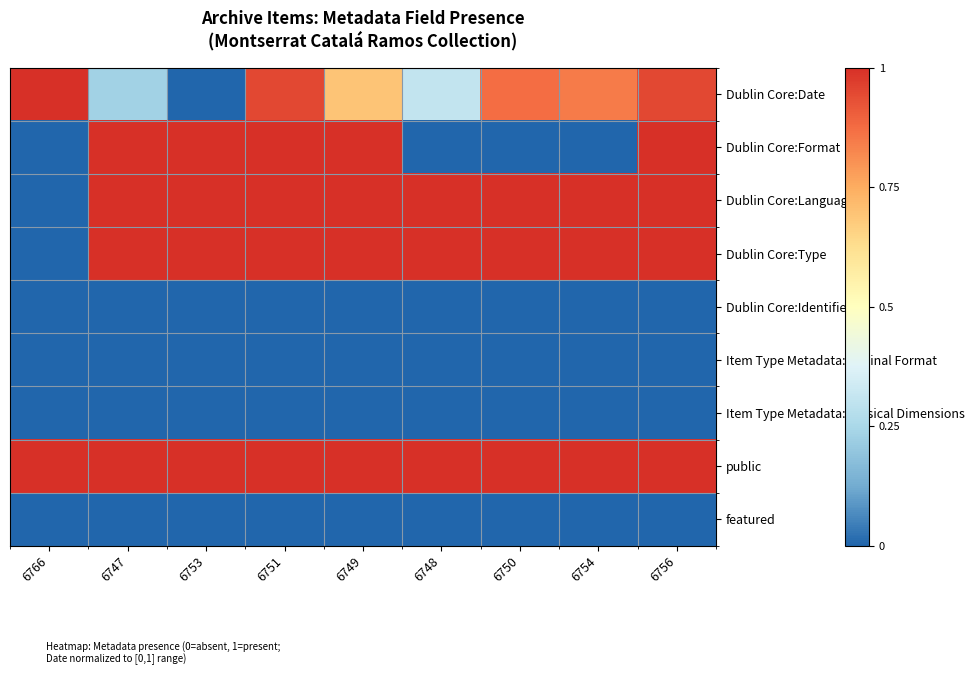

At how many categories does at least one series exceed 0?

9